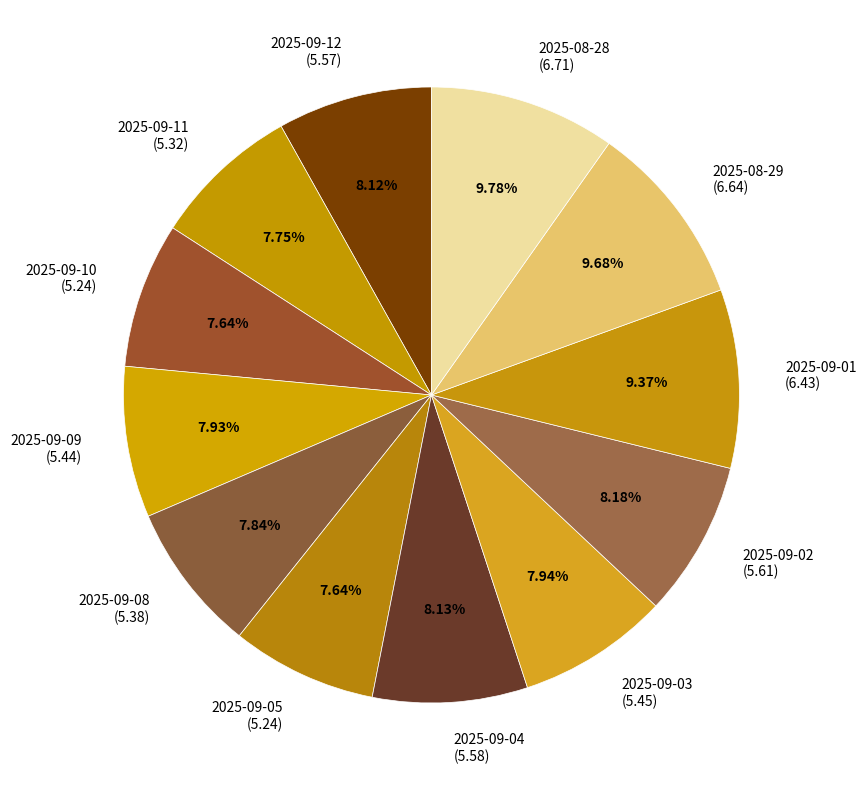

Is it true that 2025-08-28 is 10% of the pie?

True